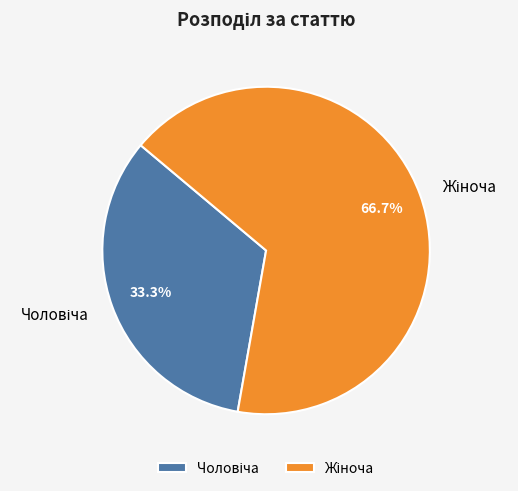

Is there any slice that represents more than half of the pie?

Yes